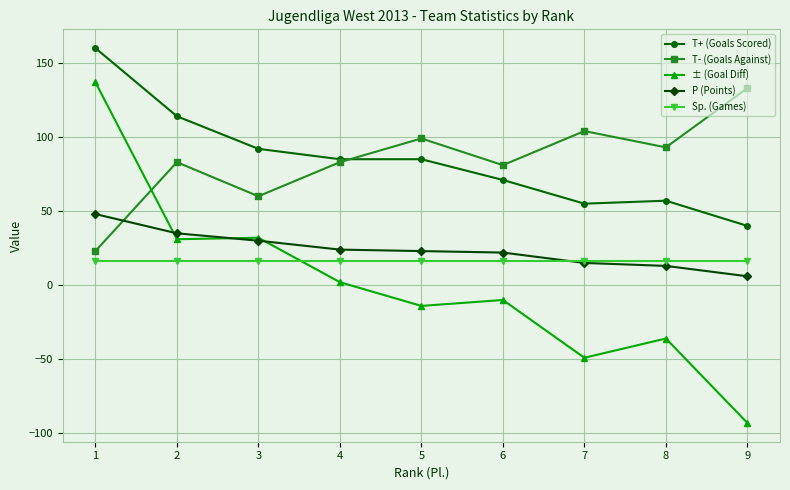

Which series ends up on top after the final intersection of ± (Goal Diff) and Sp. (Games)?

Sp. (Games)